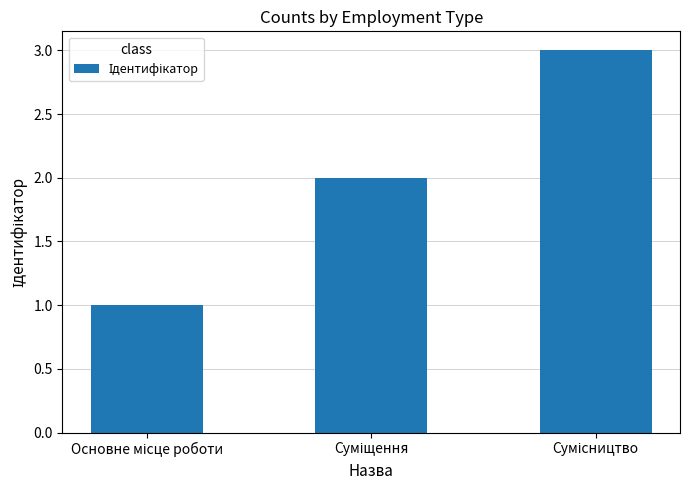

What is the greatest value displayed?

3